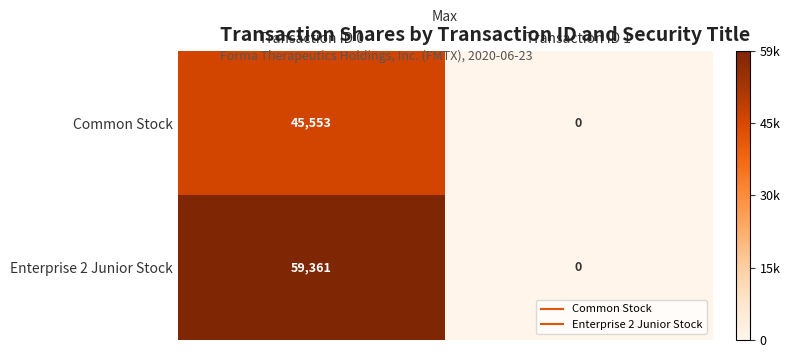

Reading left to right, transcribe all the data shown in this chart.

Common Stock: 45553	0
Enterprise 2 Junior Stock: 59361	0